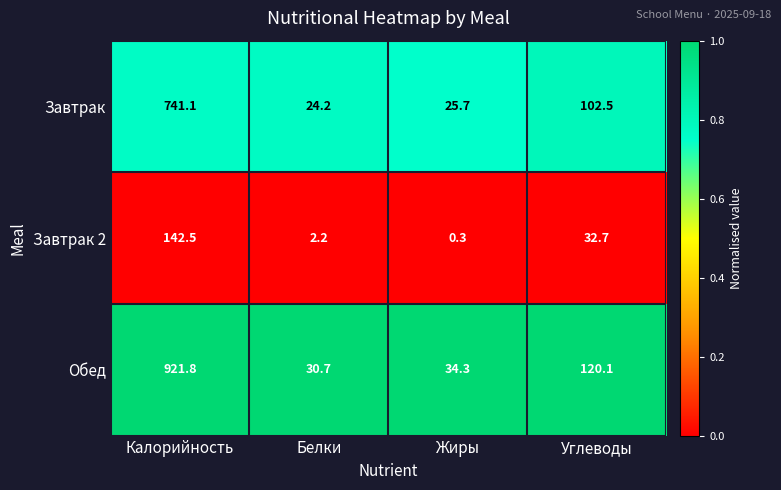

Rank the series by their maximum value, from lowest to highest.

Завтрак 2, Завтрак, Обед